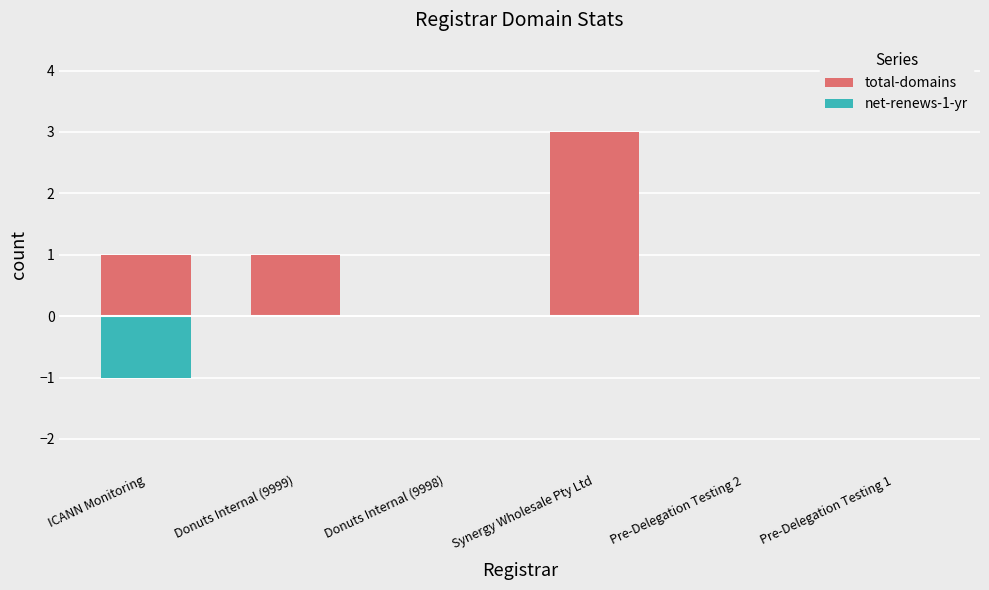

Is the value of net-renews-1-yr at Donuts Internal (9998) greater than the value of total-domains at Pre-Delegation Testing 2?

No